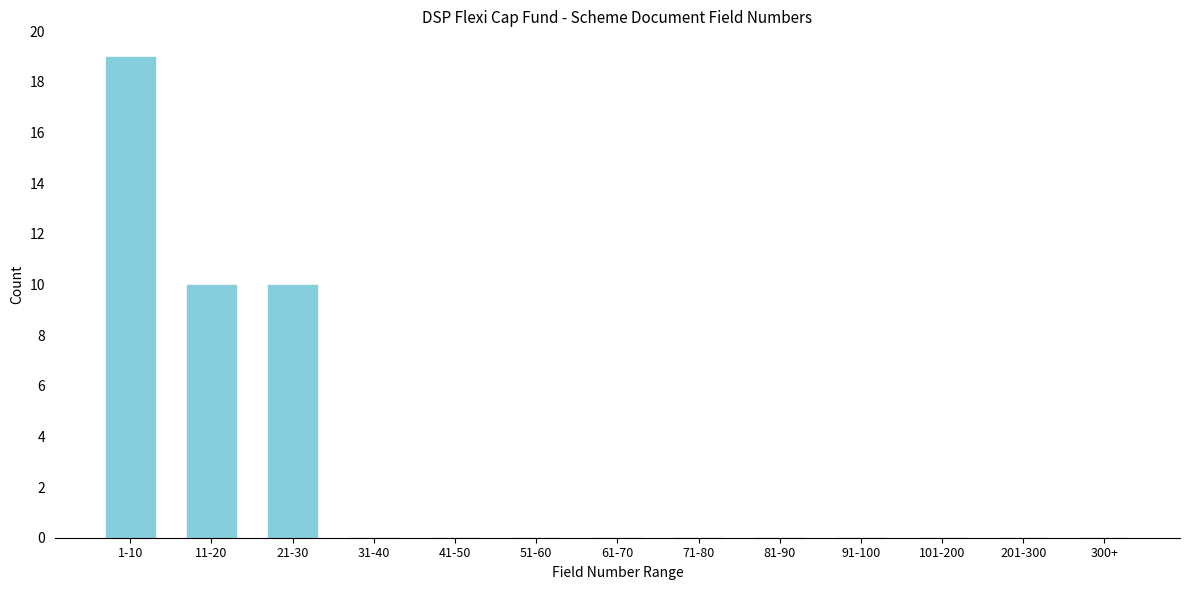

Reading left to right, list all the values displayed in this chart.

1-10=19	11-20=10	21-30=10	31-40=0	41-50=0	51-60=0	61-70=0	71-80=0	81-90=0	91-100=0	101-200=0	201-300=0	300+=0